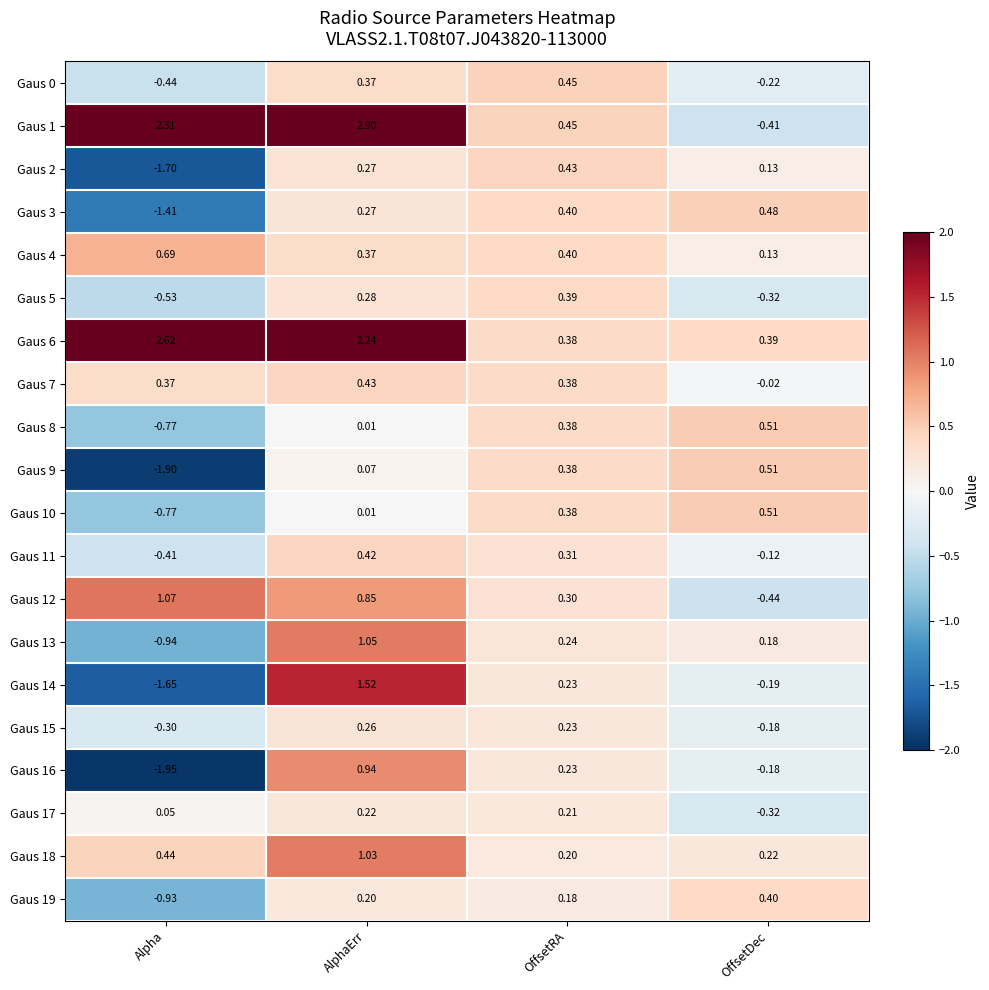

Rank the categories by Gaus 2 value from highest to lowest.

OffsetRA, AlphaErr, OffsetDec, Alpha